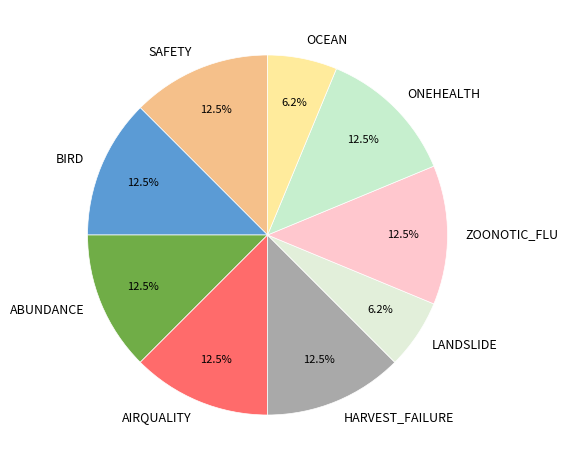

Approximately how many times larger is the value at BIRD compared to ZOONOTIC_FLU?

1.0